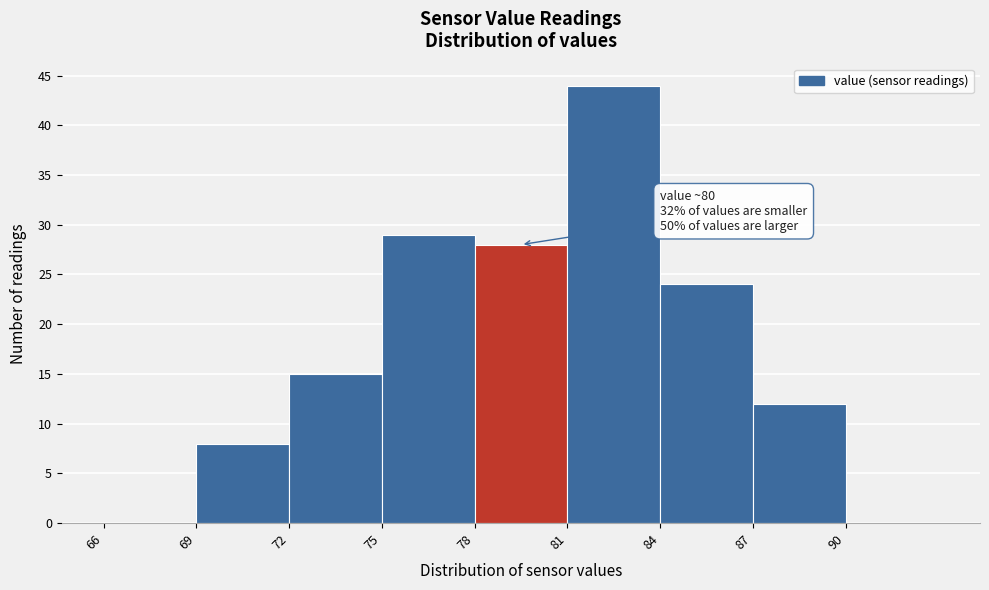

Over which range of the x-axis is the bar tallest?

81 to 84